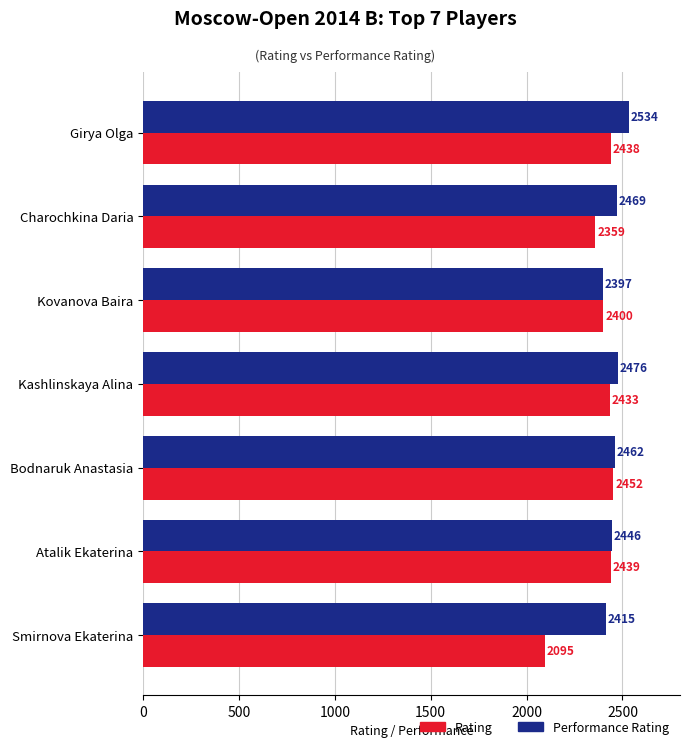

How many data points does each series have?

7